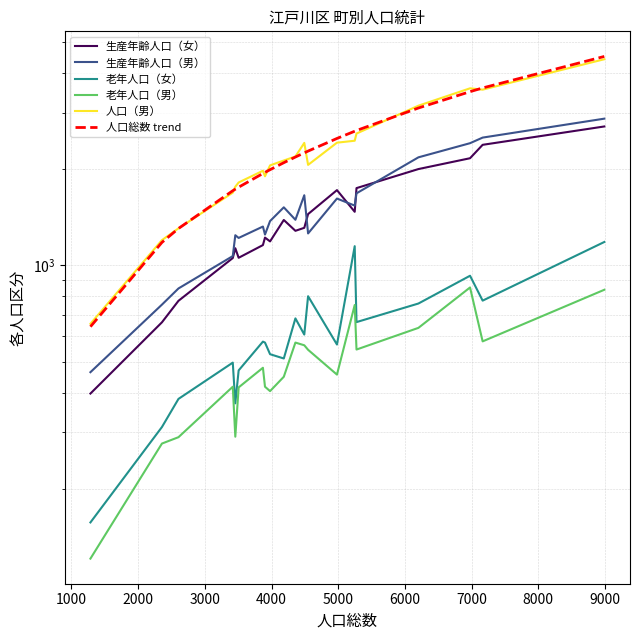

Does the chart display data point markers on the line(s)?

No